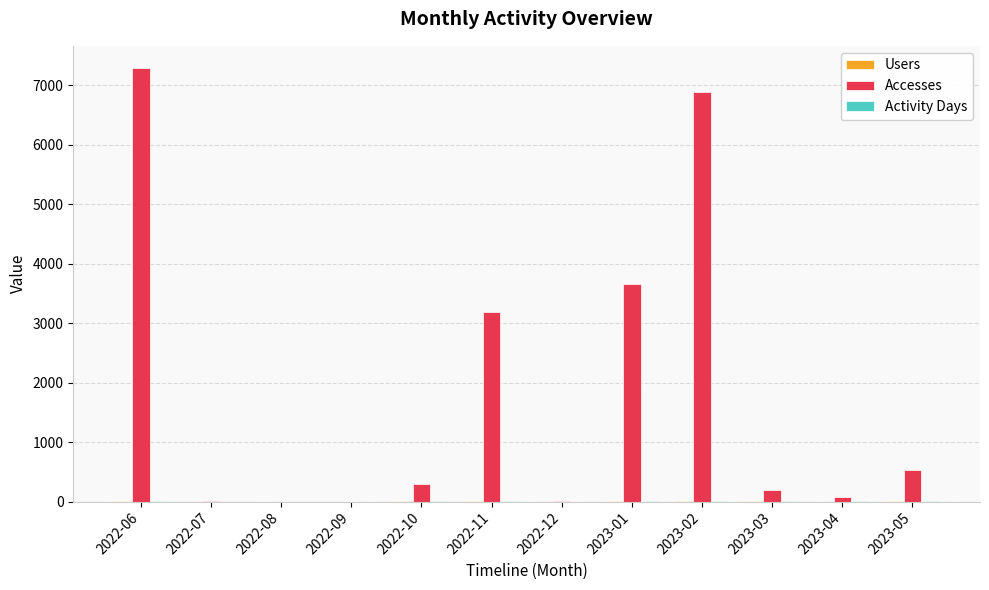

What is the highest value of the Accesses series?

7297